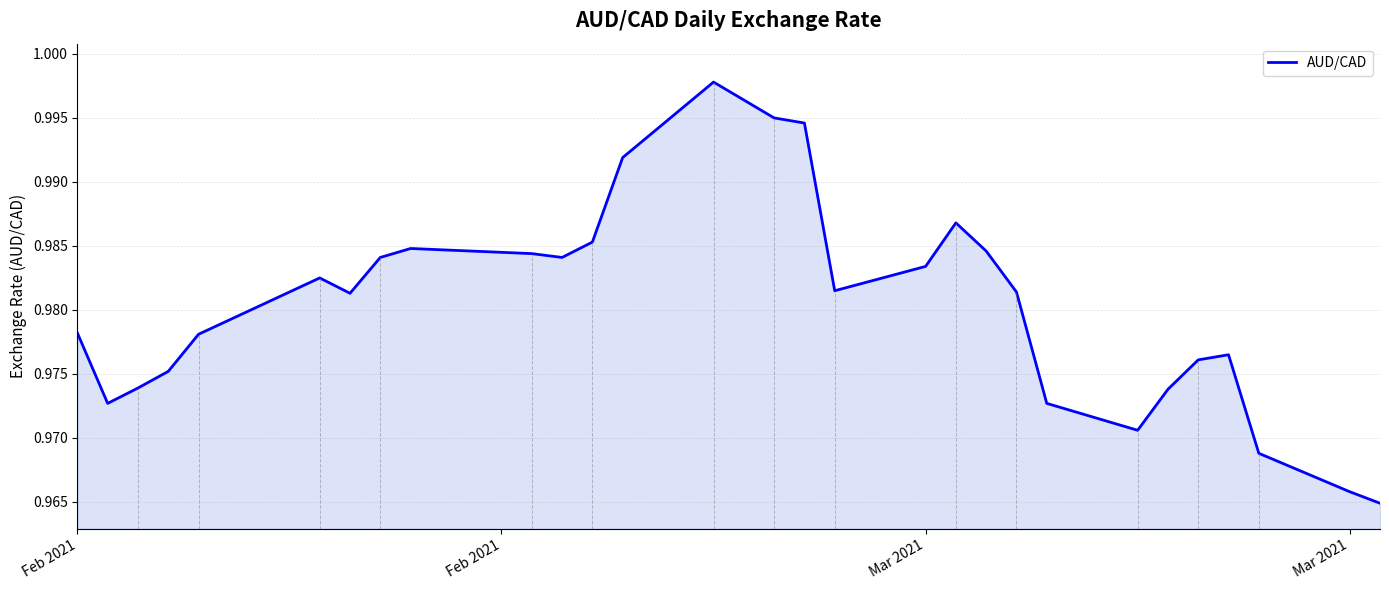

Reading left to right, transcribe all the data shown in this chart.

1.0	1.0	1.0	1.0	1.0	1.0	1.0	1.0	1.0	1.0	1.0	1.0	1.0	1.0	1.0	1.0	1.0	1.0	1.0	1.0	1.0	1.0	1.0	1.0	1.0	1.0	1.0	1.0	1.0	1.0	1.0